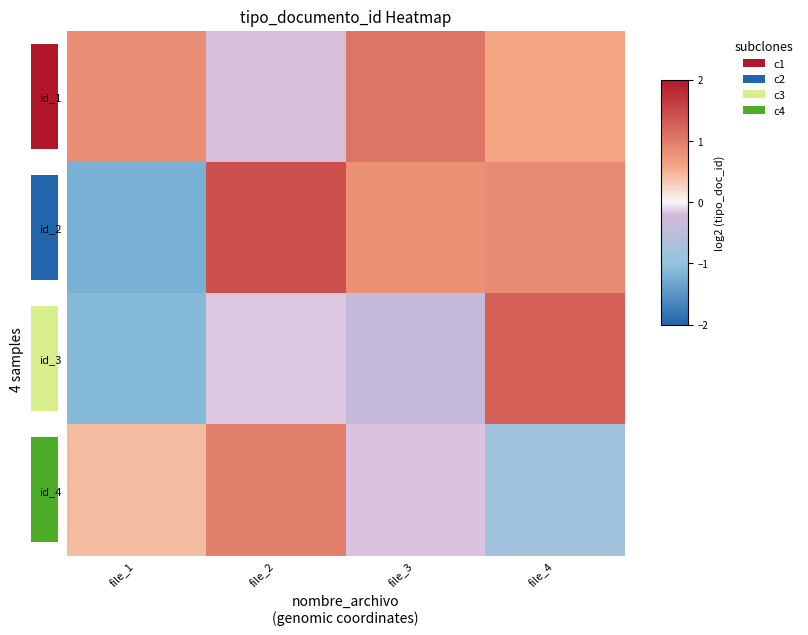

Which category has the lowest value in the id_4 series?

file_4